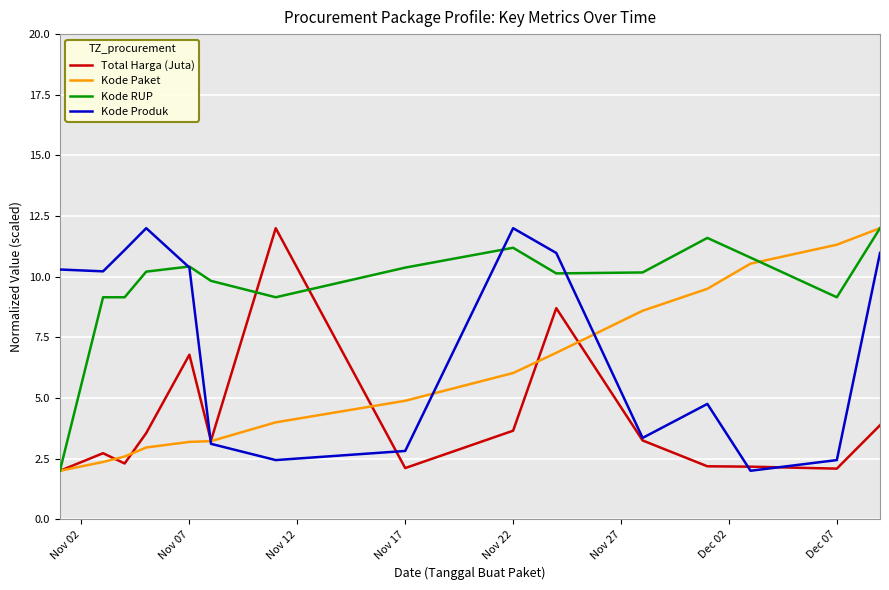

What is the minimum value shown in the chart?

2.0